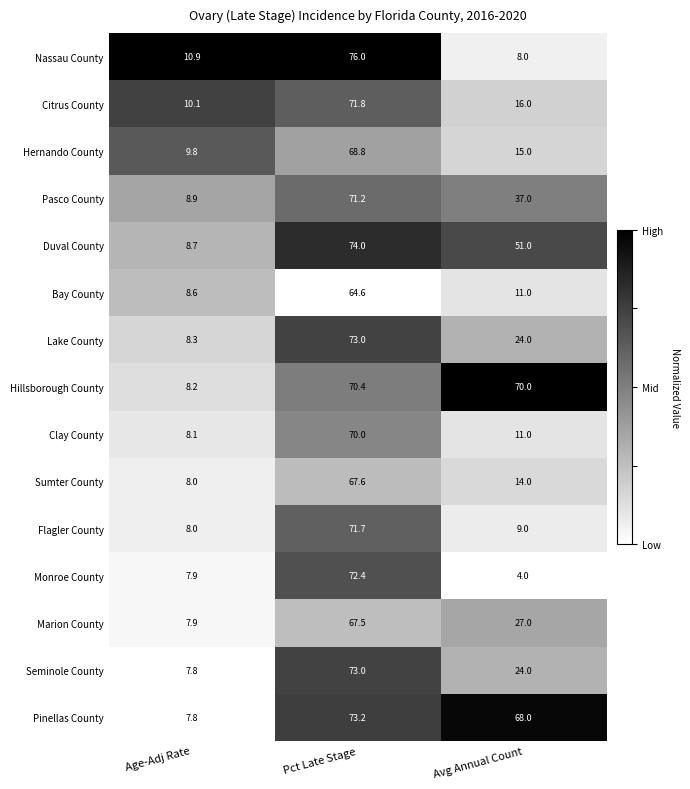

Where is Pasco County nearest to the value 40?

Avg Annual Count